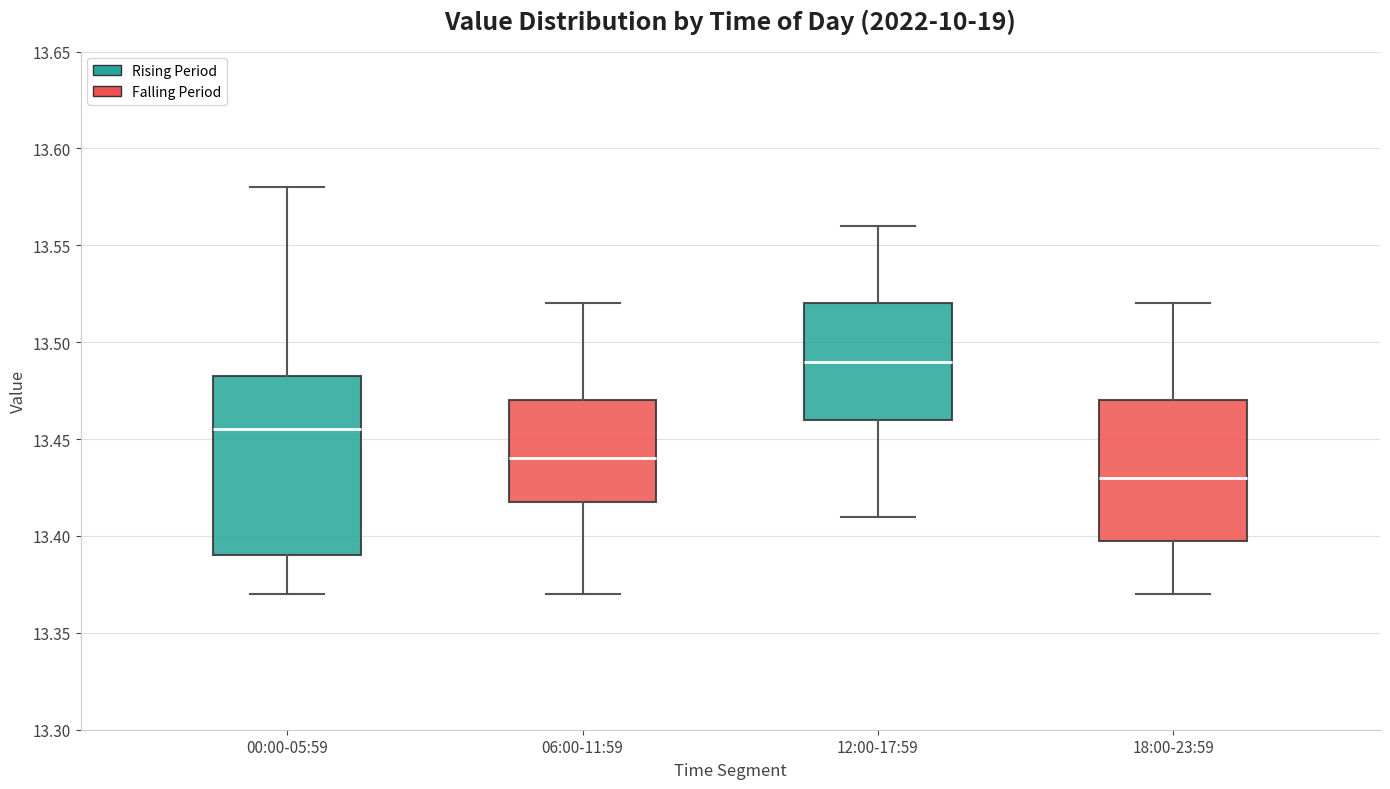

Which box has the lowest median line?

18:00-23:59